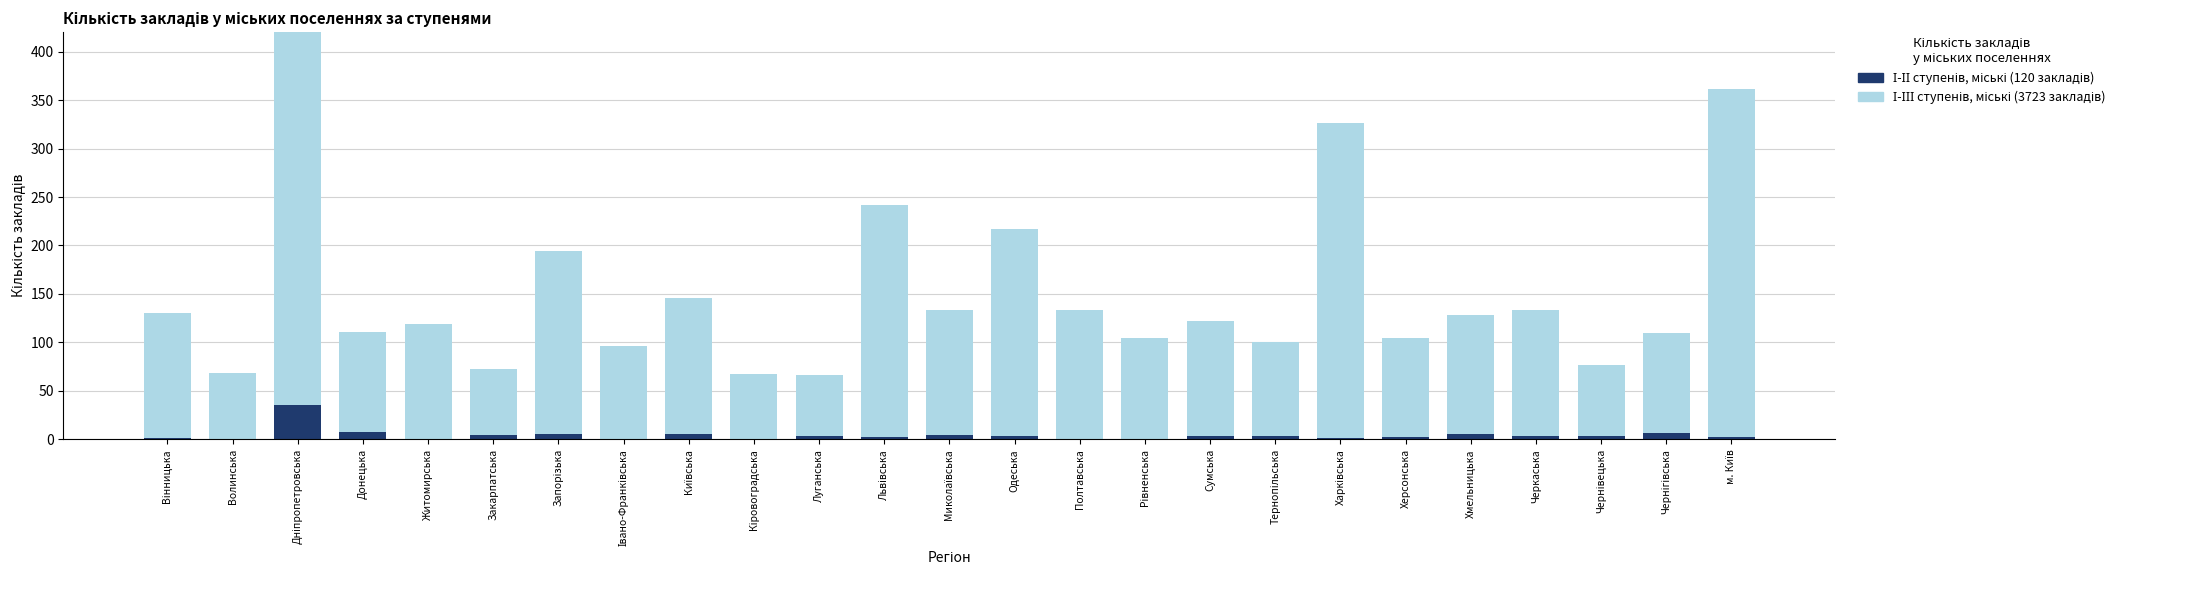

At which category does the chart reach its peak across all series?

Дніпропетровська